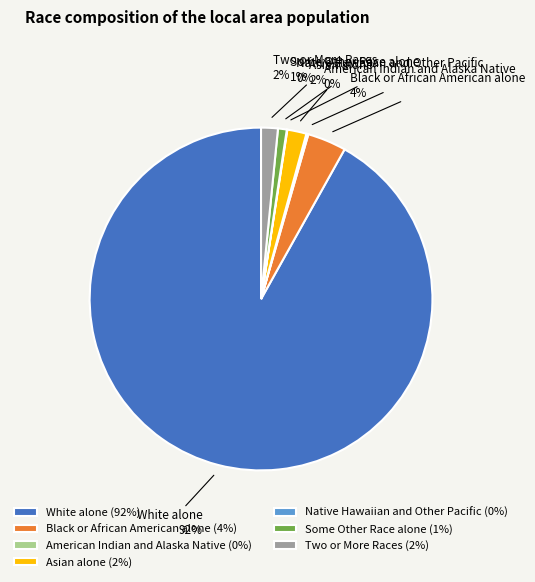

Approximately how many times larger is the value at Asian alone compared to Black or African American alone?

0.5